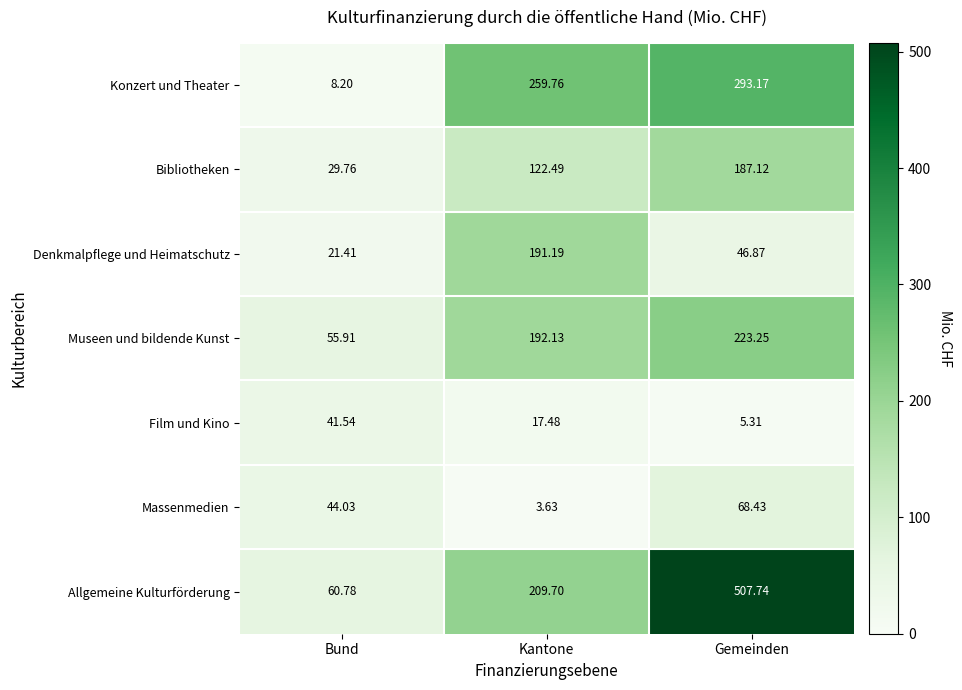

At which label does Massenmedien reach its minimum?

Kantone